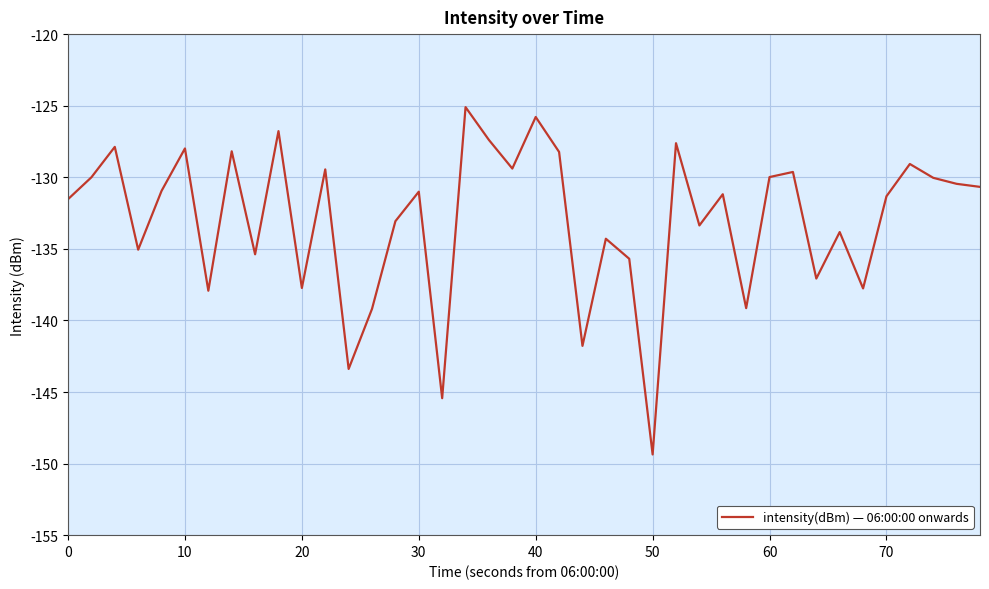

What is the smallest value displayed?

-149.4